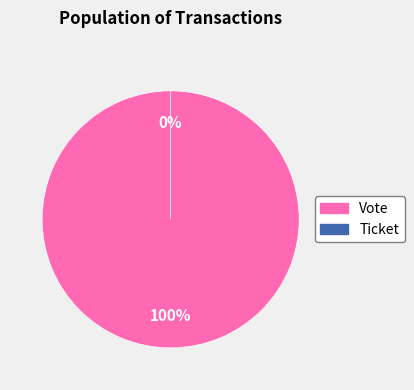

Does Vote account for over 50% of the chart?

Yes